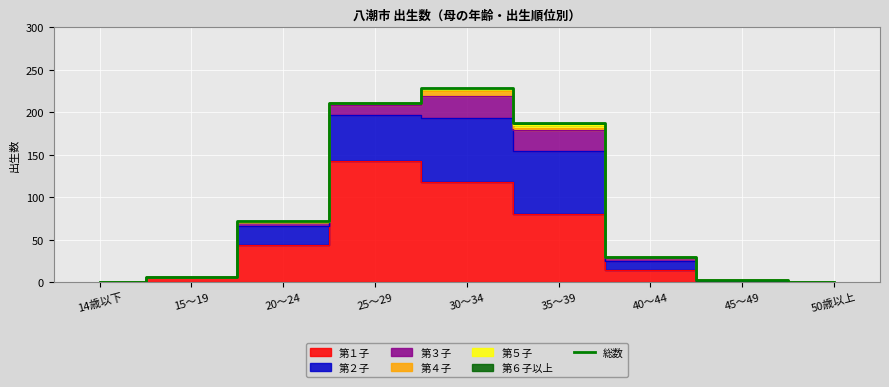

Where is the data nearest to the value 114?

20～24